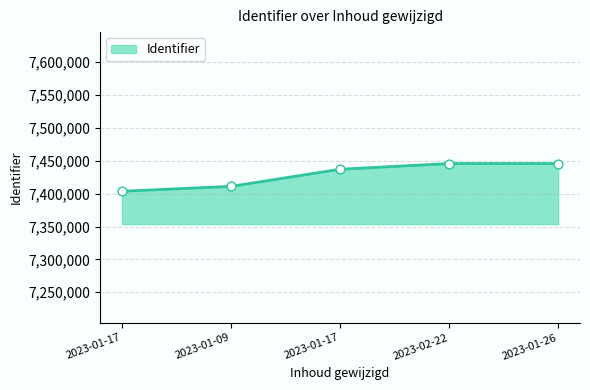

Between 2023-02-22 and 2023-01-17, which is larger?

2023-02-22